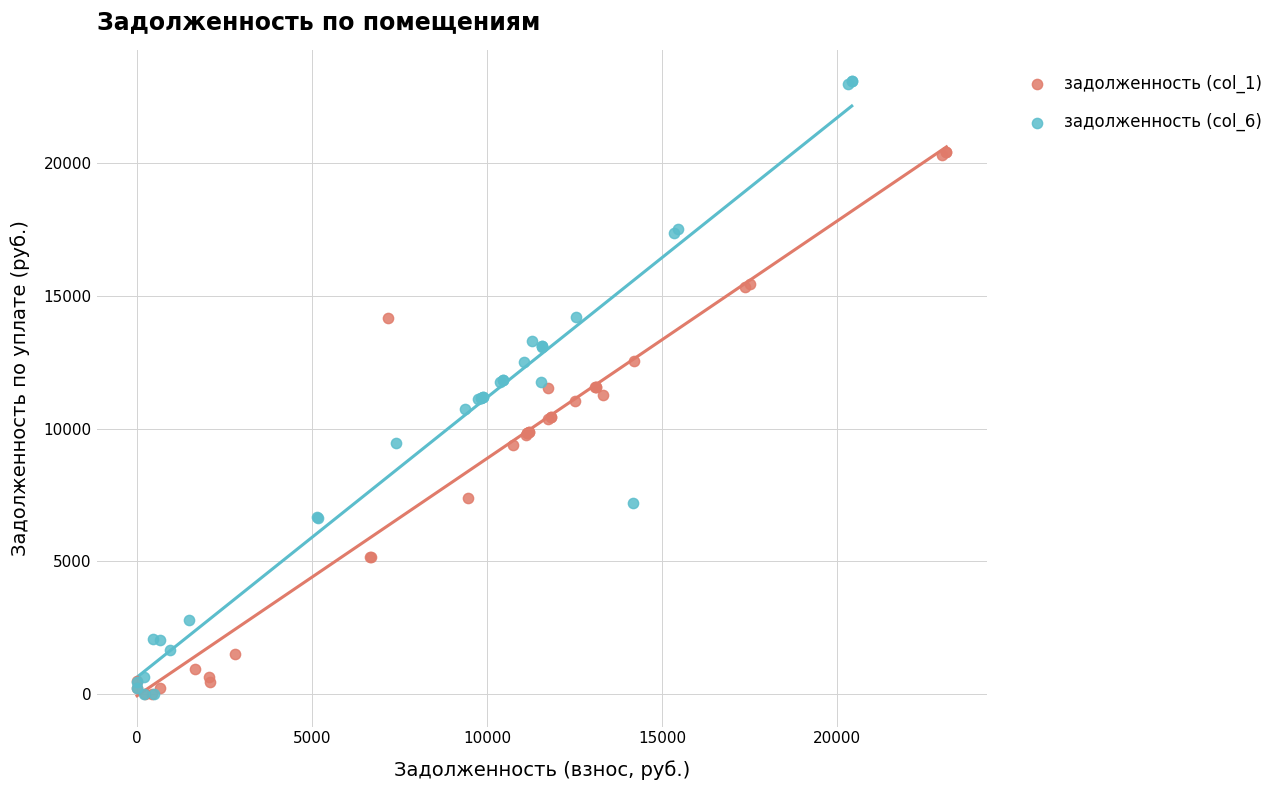

Which series contains the highest Y value?

задолженность (col_6)